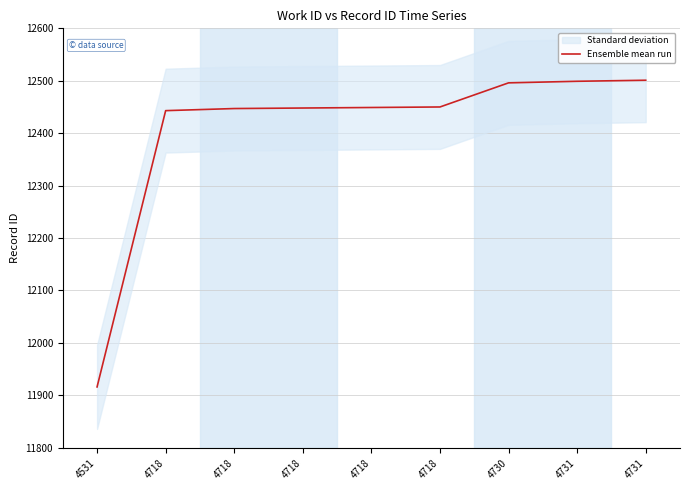

What is the sum of the values at 4718 and 4718?

24890